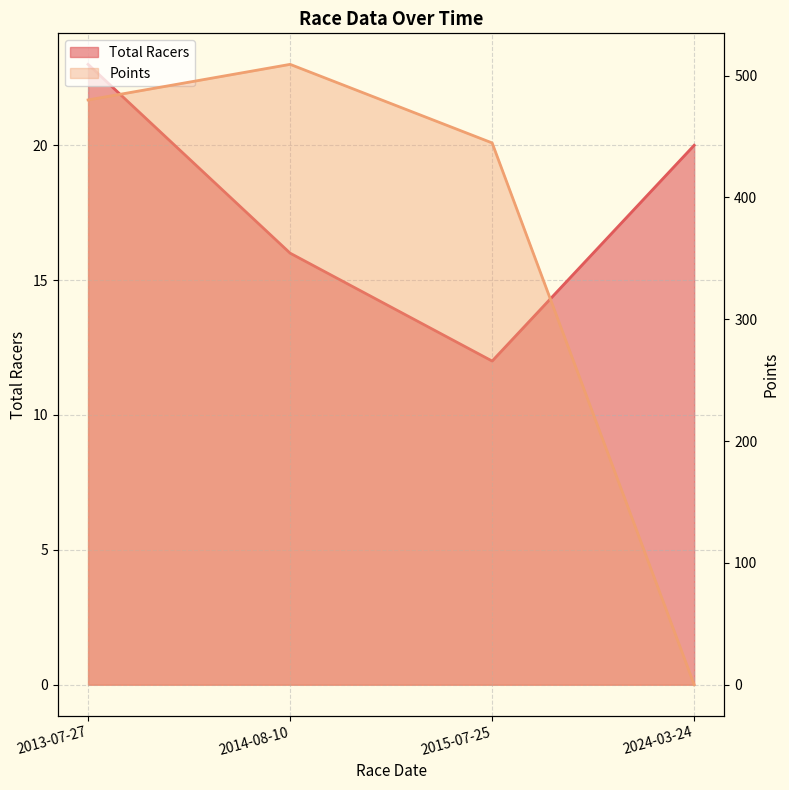

Rank the series at 2014-08-10 from highest to lowest value.

Points, Total Racers